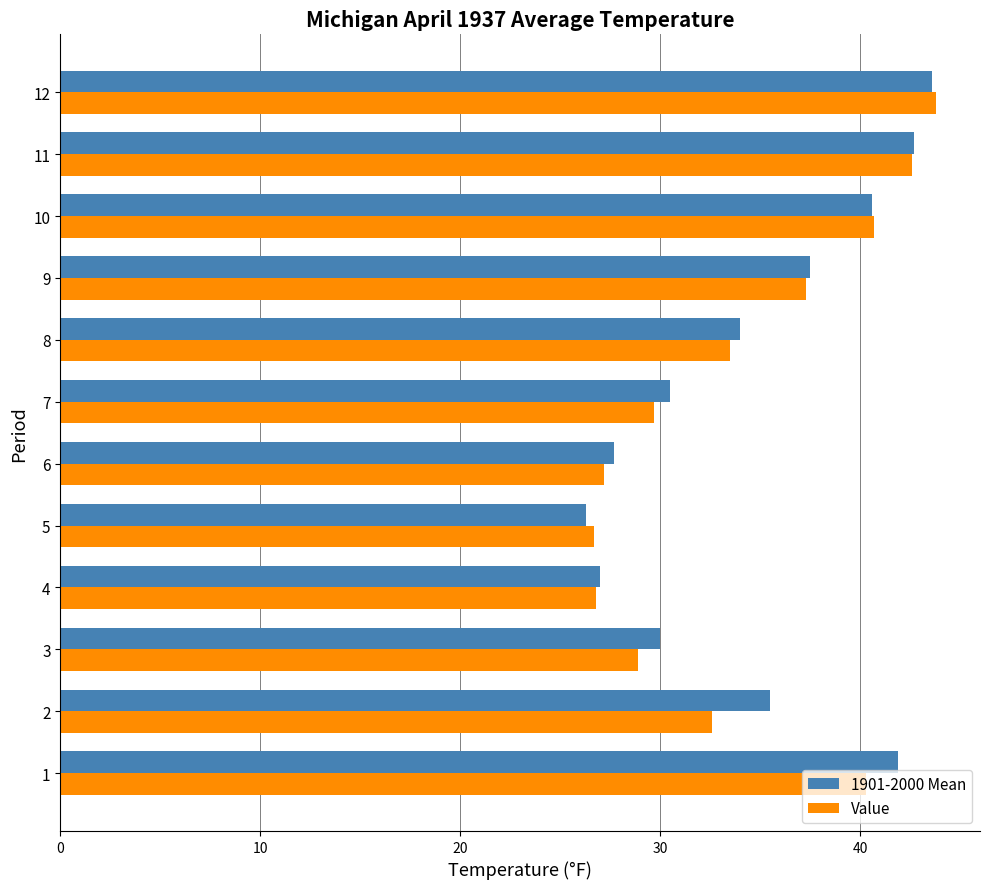

The value of 1901-2000 Mean at 5 is 39.2. True or false?

False